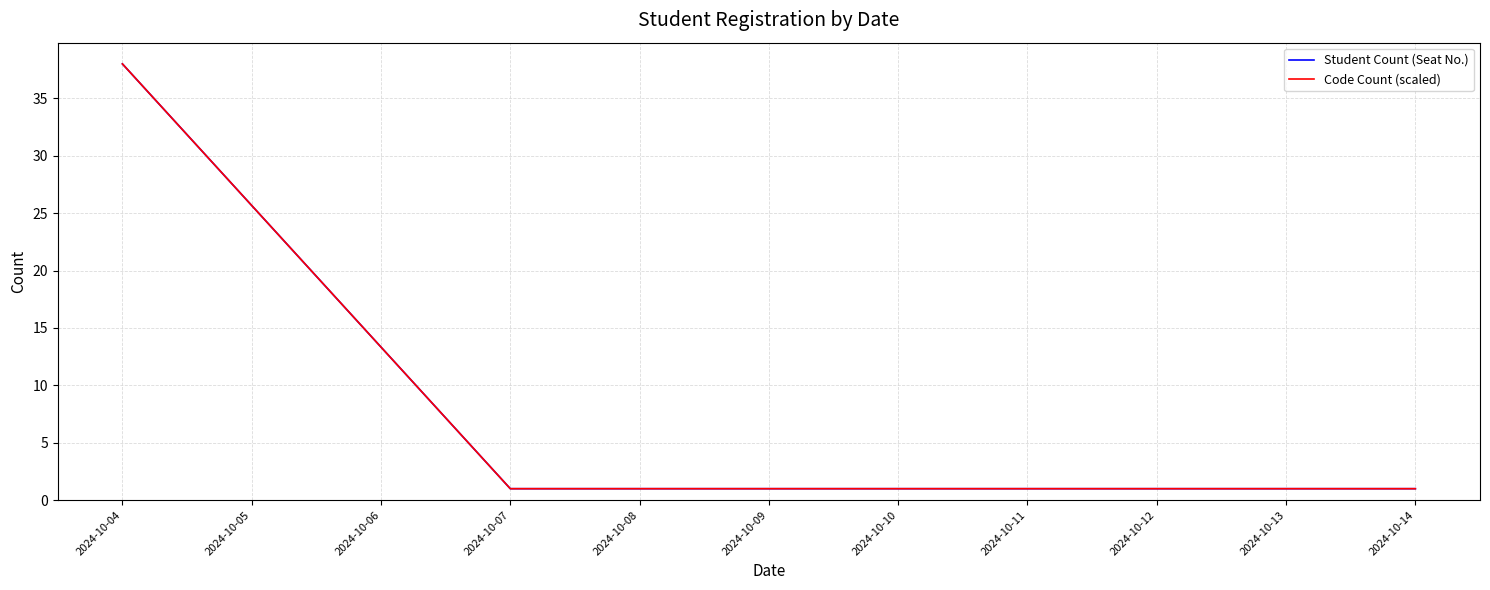

Does the chart have visible grid lines?

Yes